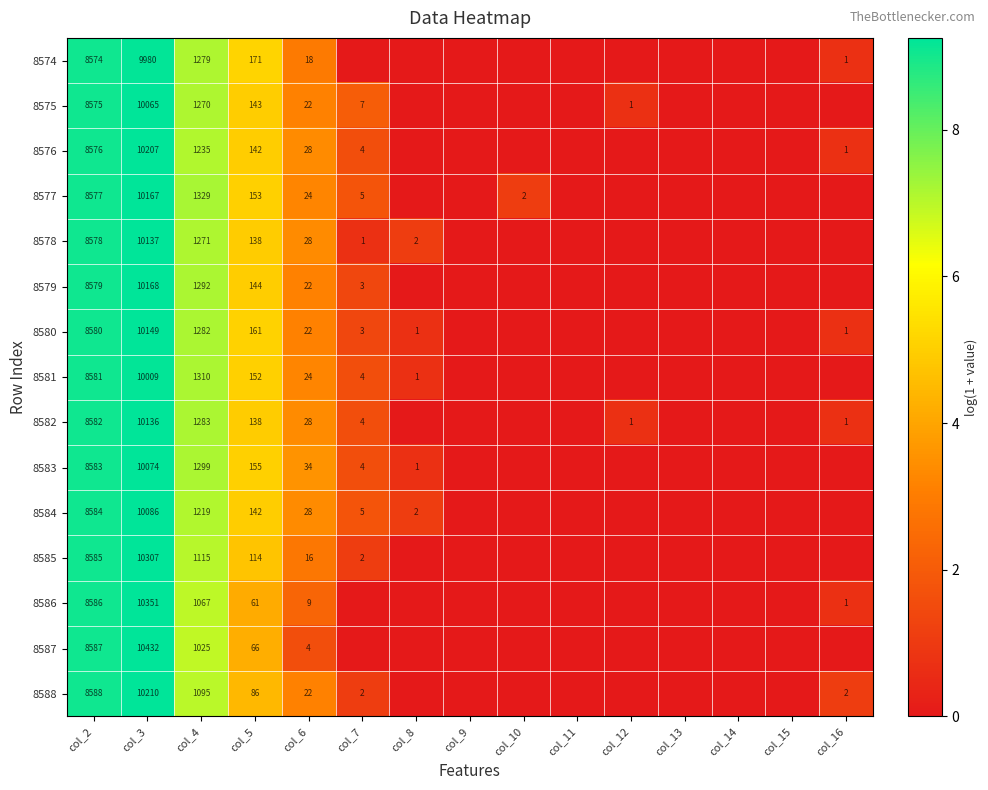

The 8588 series shows 1095 at col_4. True or false?

True